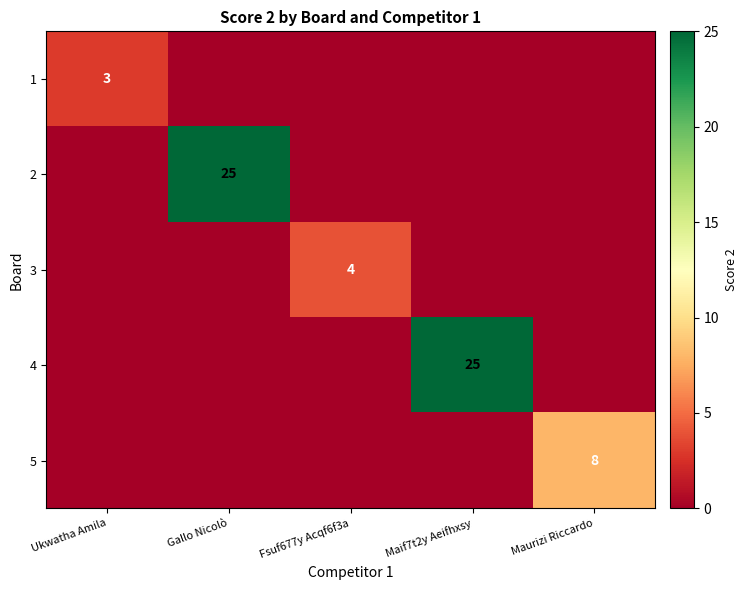

The value of 5 at Maurizi Riccardo is 8. True or false?

True